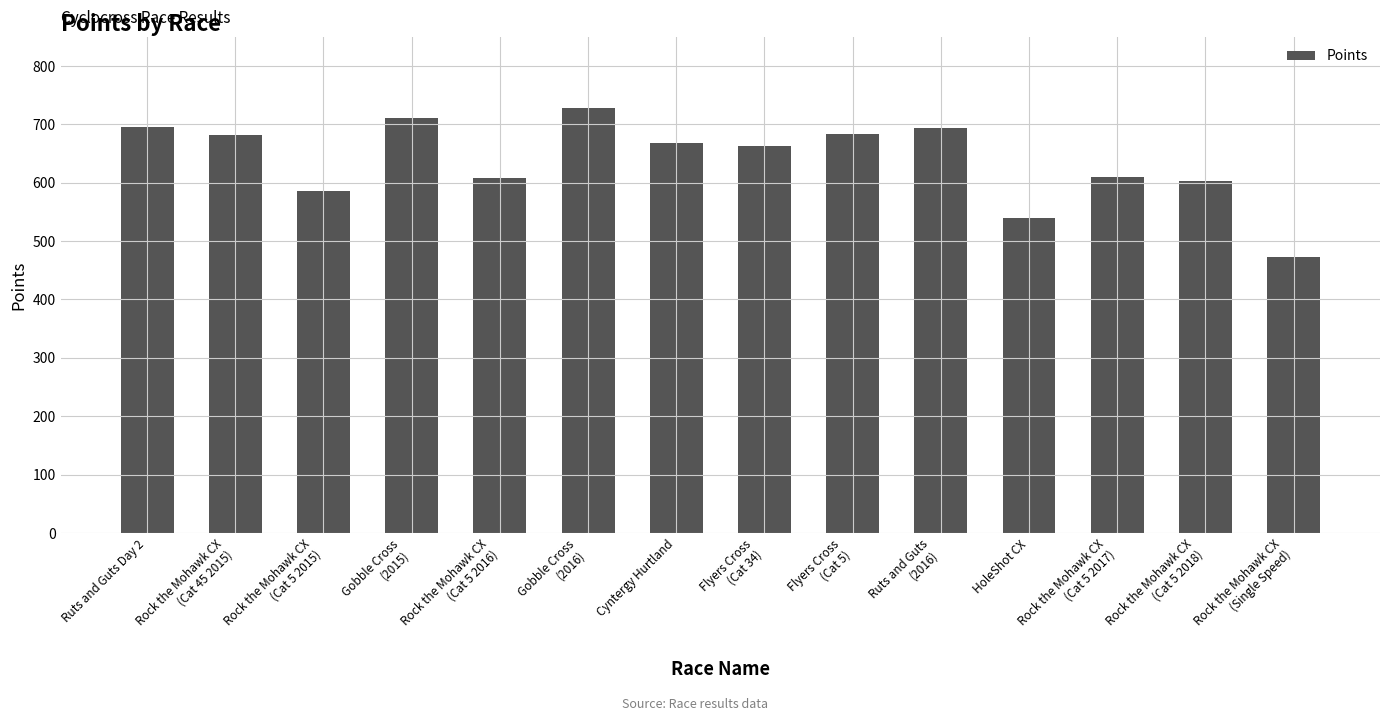

Is it true that the value at Rock the Mohawk CX
(Single Speed) is 248.8?

False